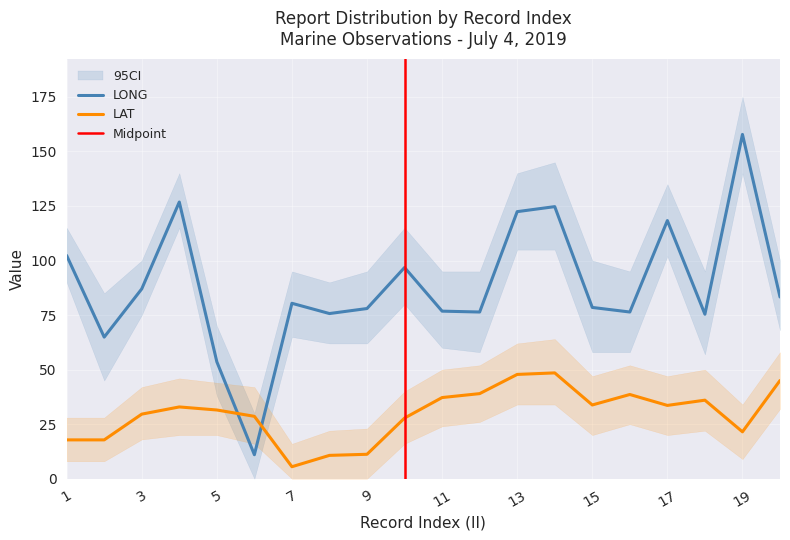

Which category has the lowest value in the LAT series?

7